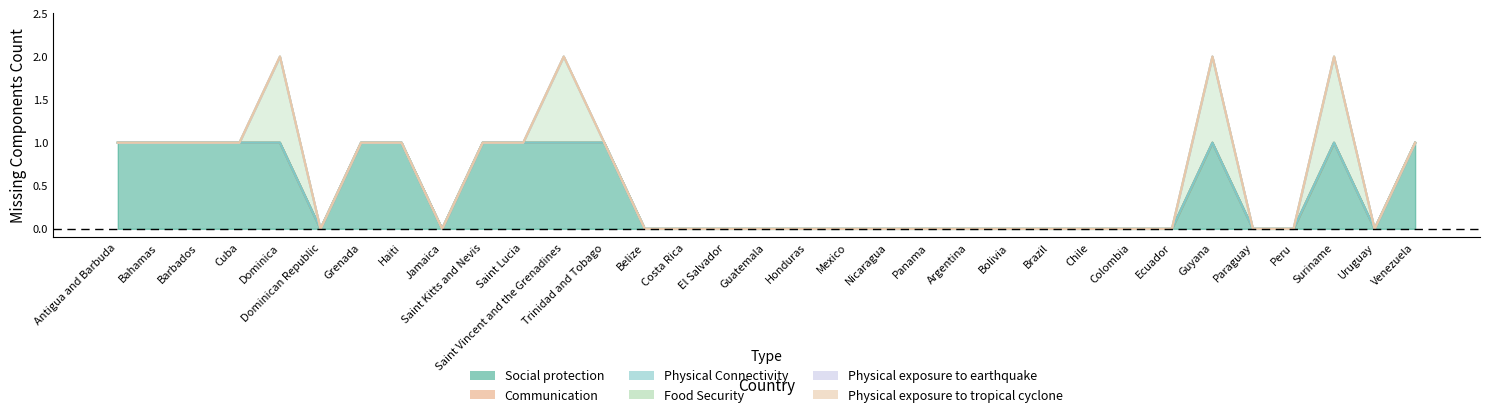

What is the spread (max minus min) of values at Saint Lucia?

1